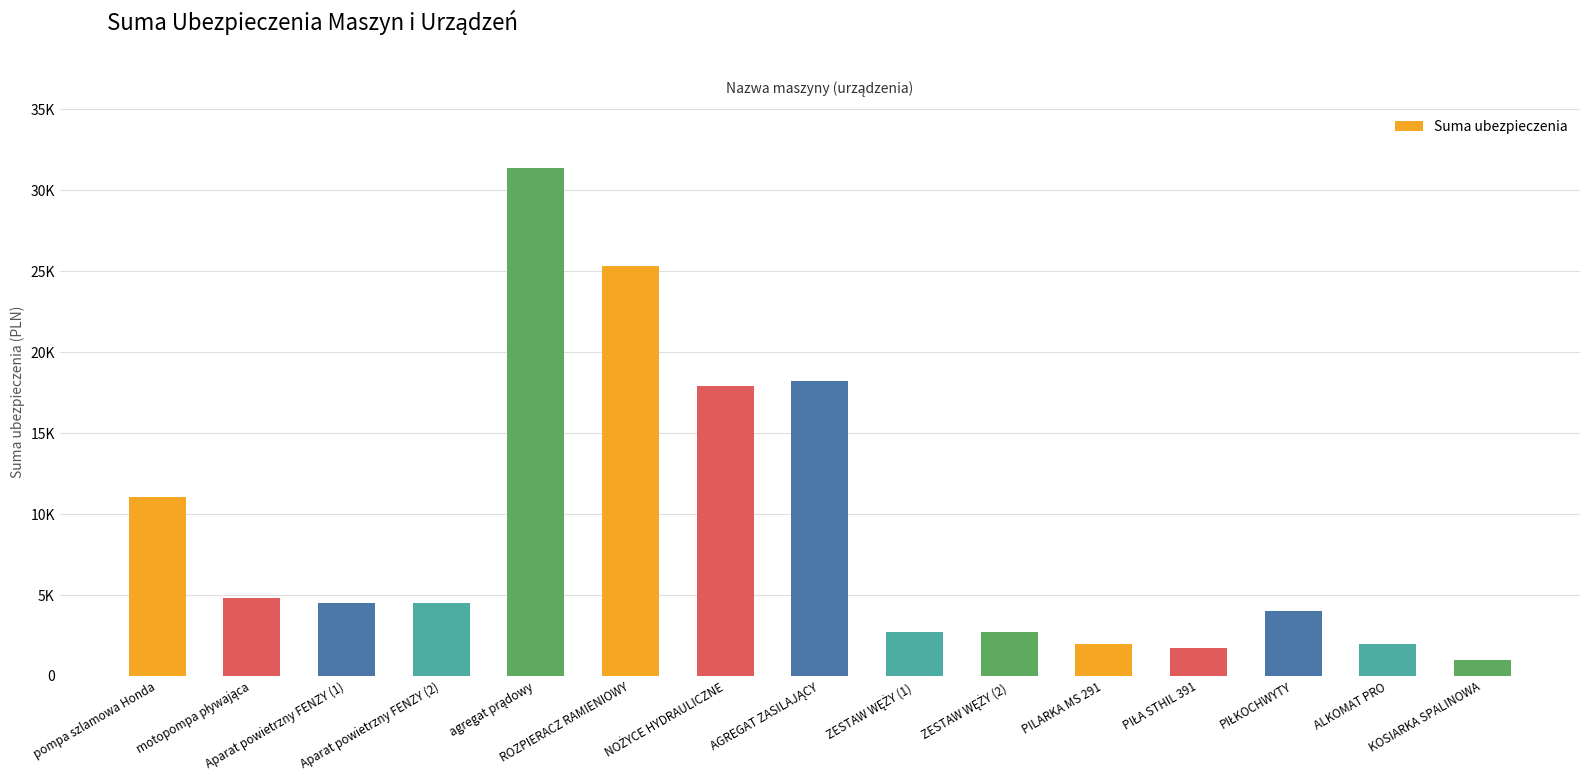

How many series are shown in this chart?

1